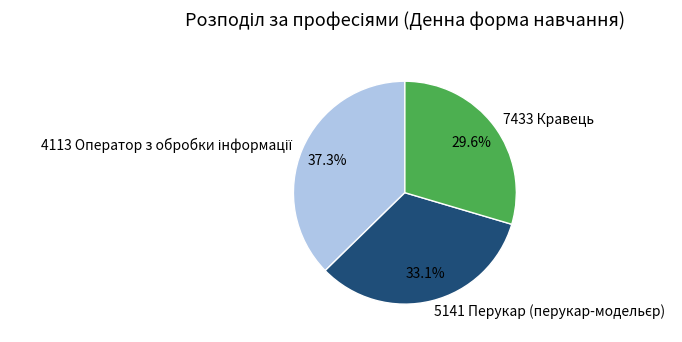

How many segments does this pie chart have?

3